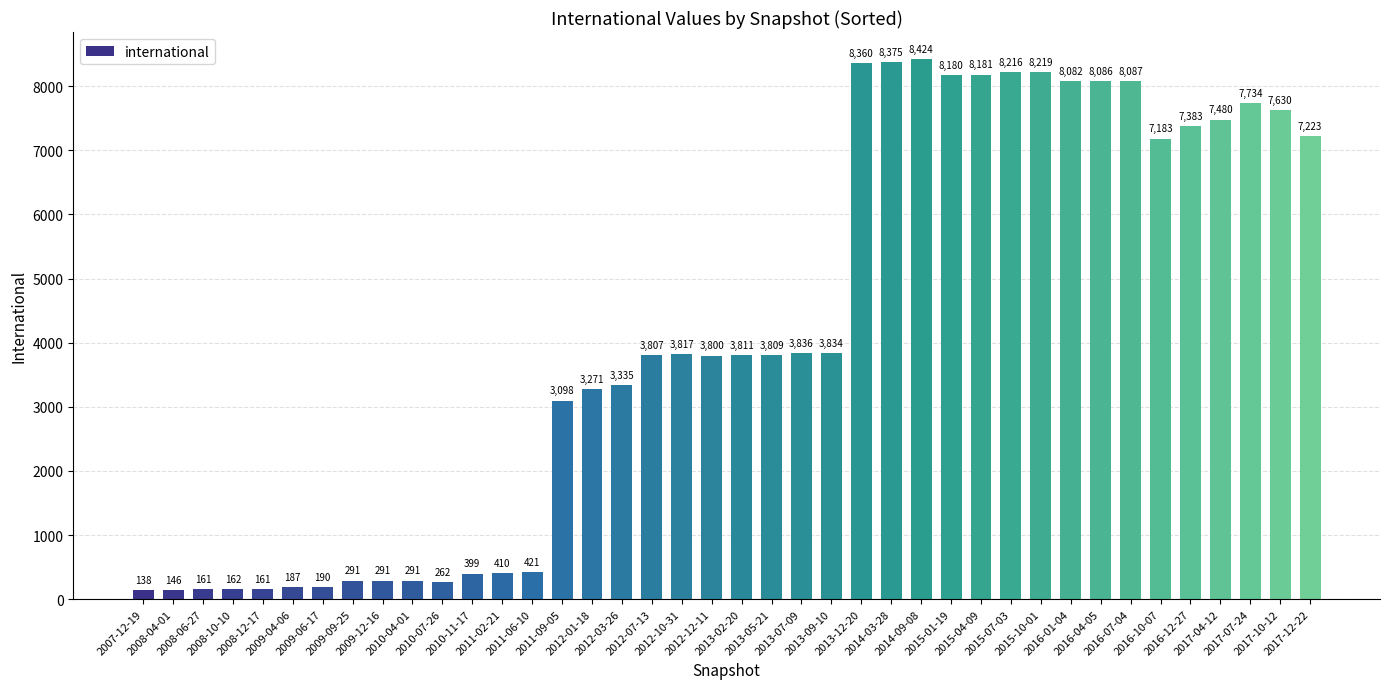

The value at 2014-09-08 is 13806. True or false?

False